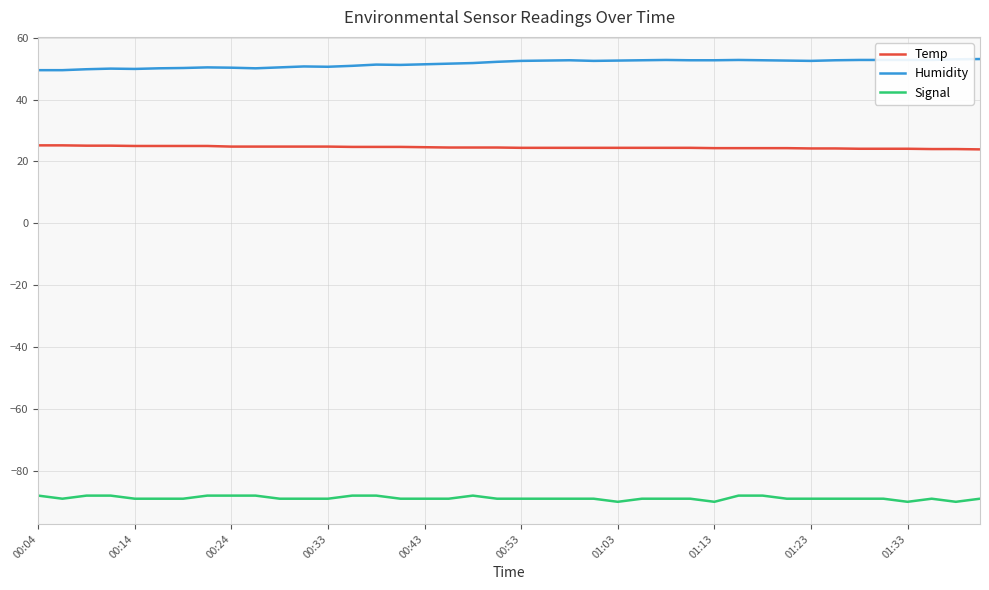

What is the lowest value of the Humidity series?

49.5